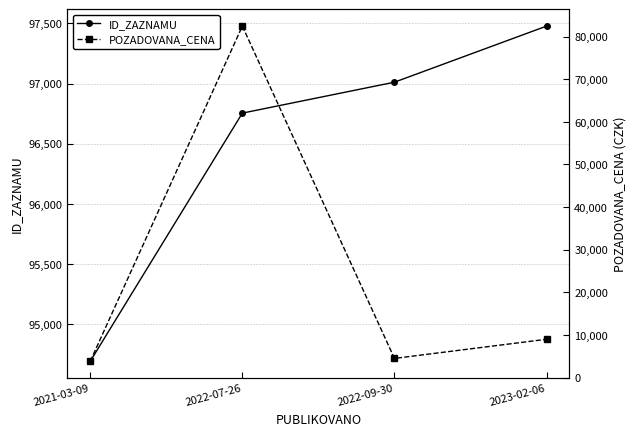

Reading left to right, what are all the values shown in this chart?

ID_ZAZNAMU: 94692	96754	97011	97477
POZADOVANA_CENA: 3830	82450	4510	9000